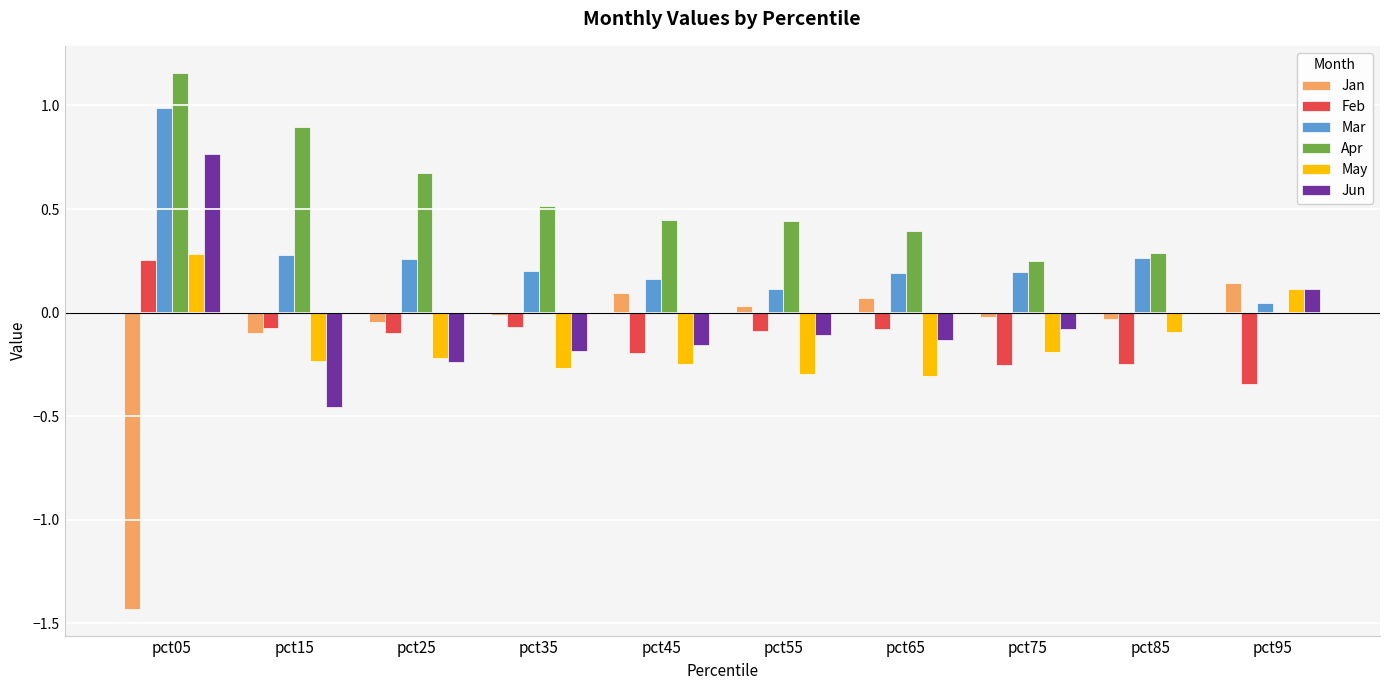

True or false: May has a value of -0.1 at pct75.

False